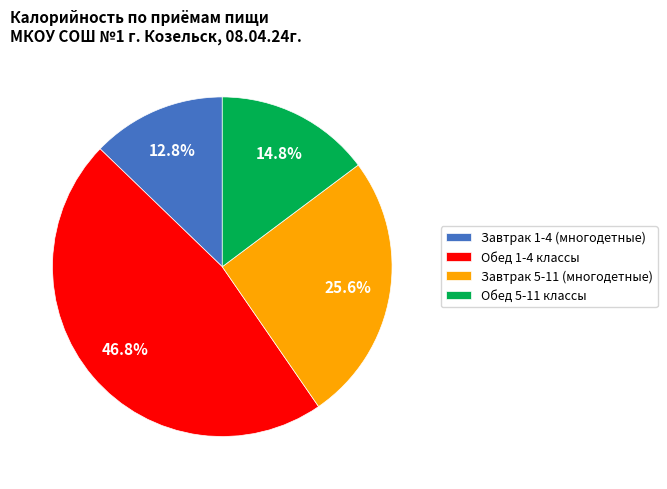

To the nearest percent, what is the combined percentage of Обед 1-4 классы and Завтрак 1-4 (многодетные)?

60%